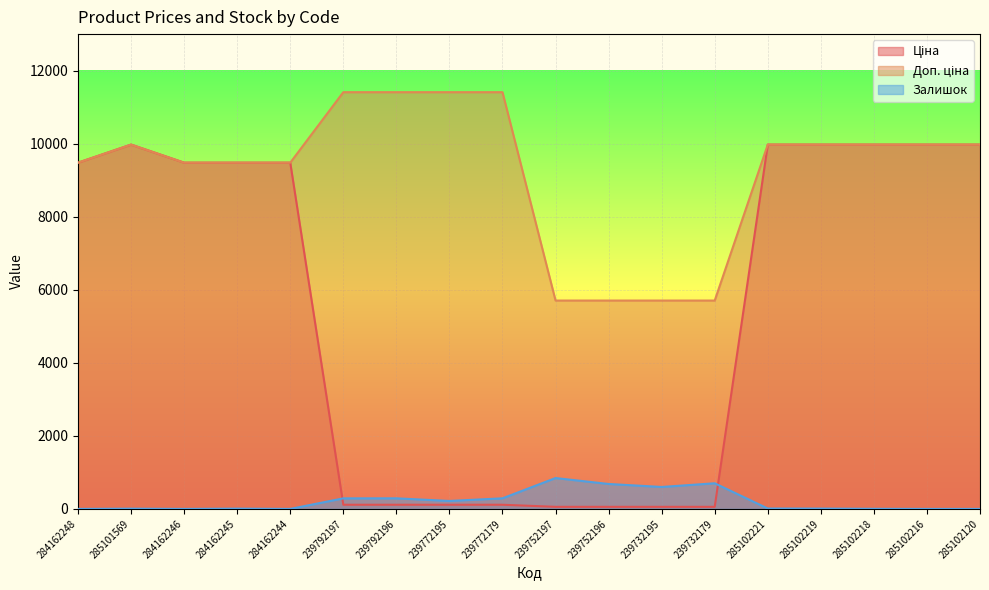

Rank the series by their maximum value, from lowest to highest.

Залишок, Ціна, Доп. ціна